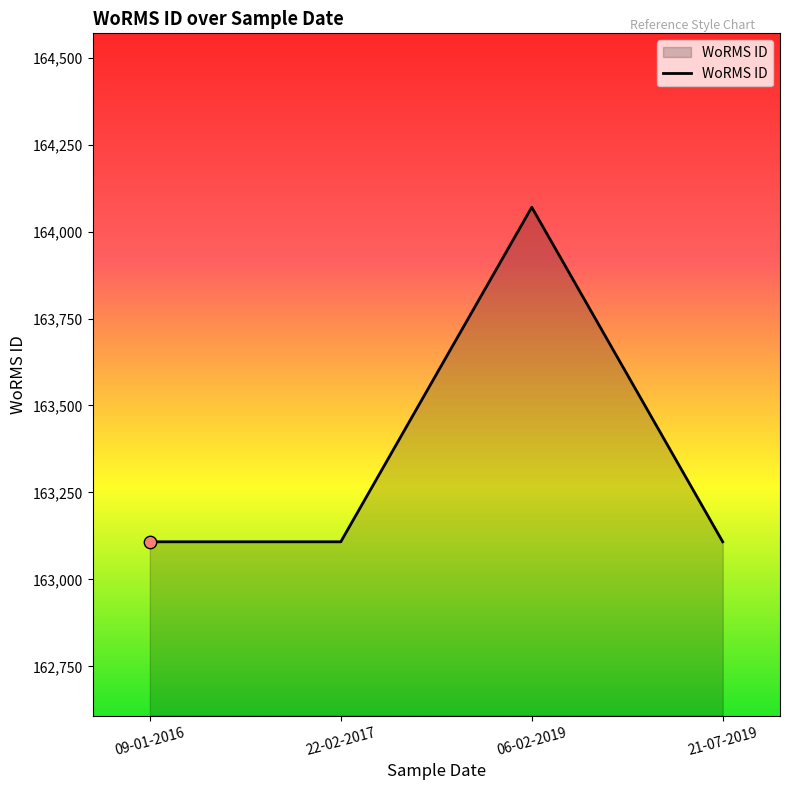

What is the ratio of the value at 06-02-2019 to the value at 09-01-2016?

1.0